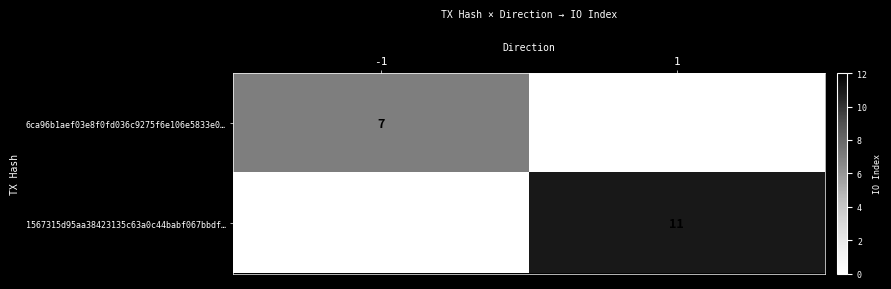

At which category is the sum across all series the highest?

1